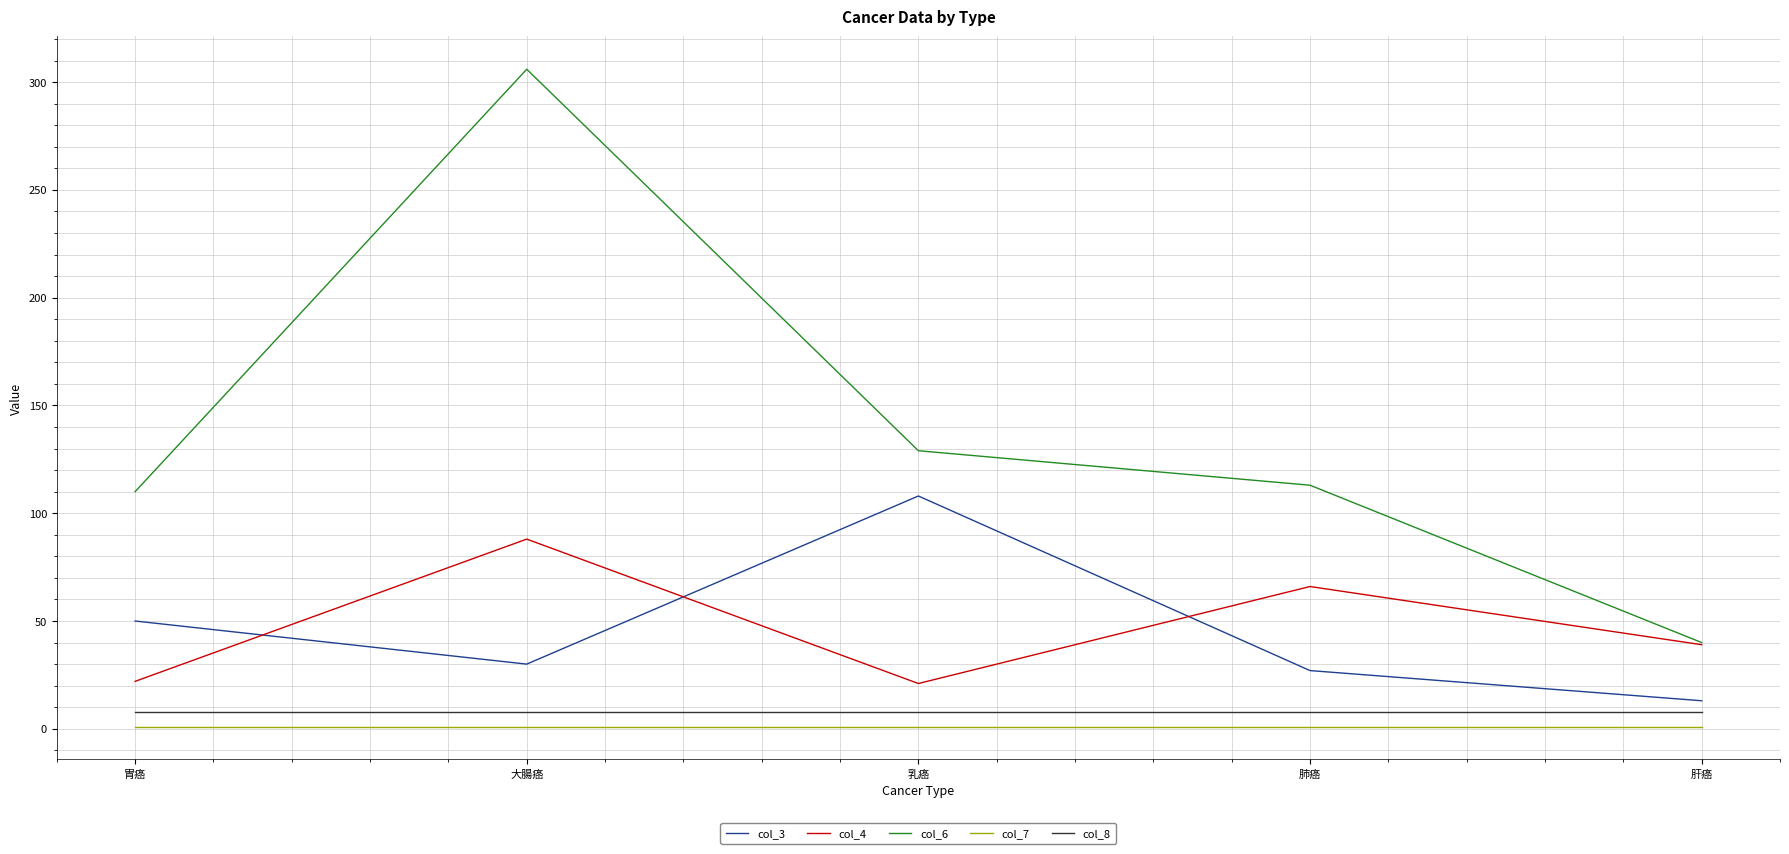

How many values in the col_4 series are below 39?

2